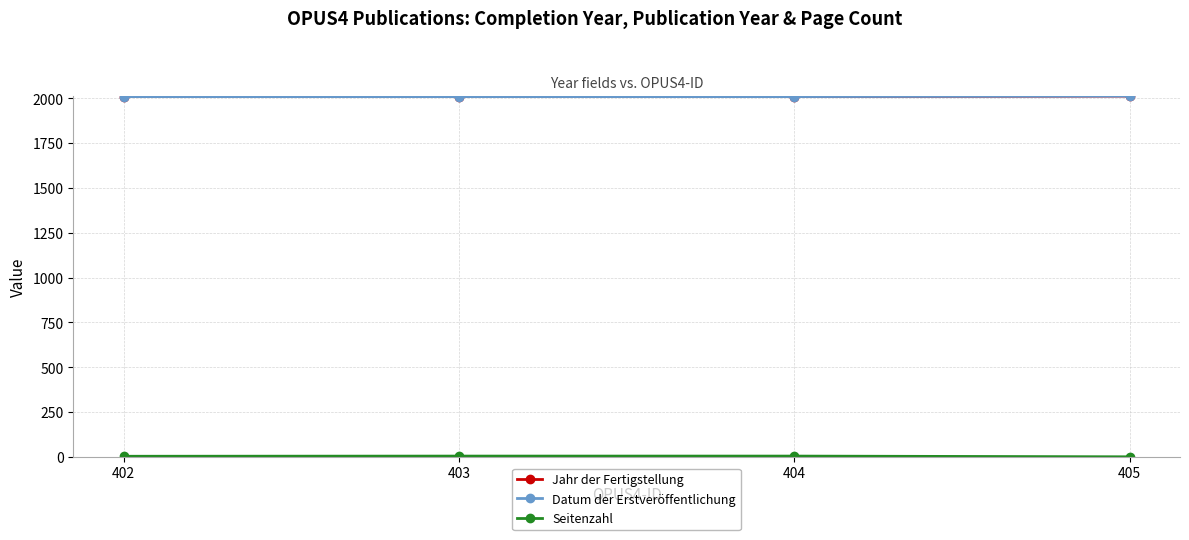

Does the chart have visible grid lines?

Yes